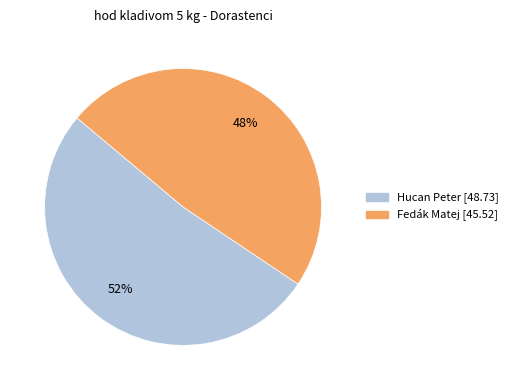

Combined, do Hucan Peter and Fedák Matej account for over 50%?

Yes